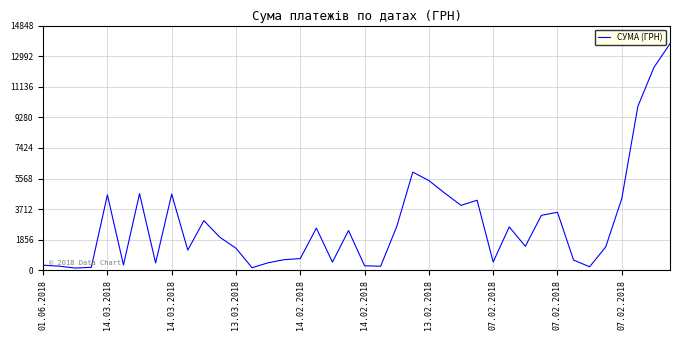

What is the difference between the maximum and minimum values?

13613.4